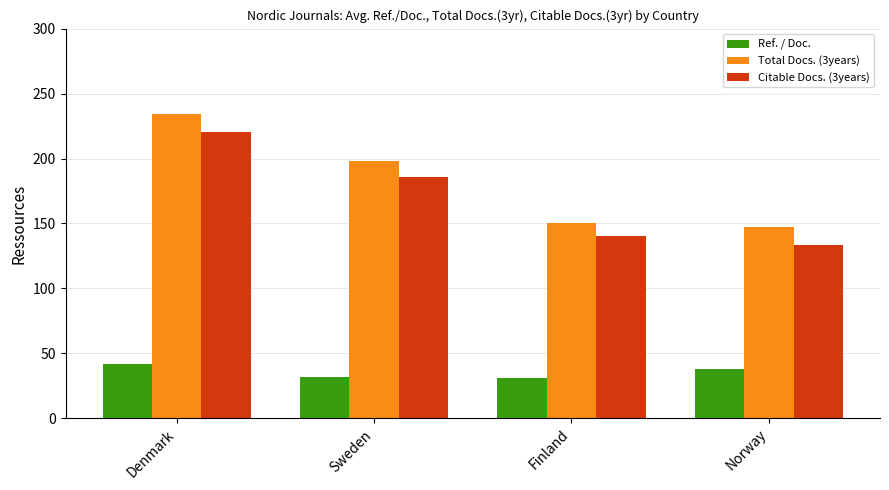

How many bars are there in total?

12